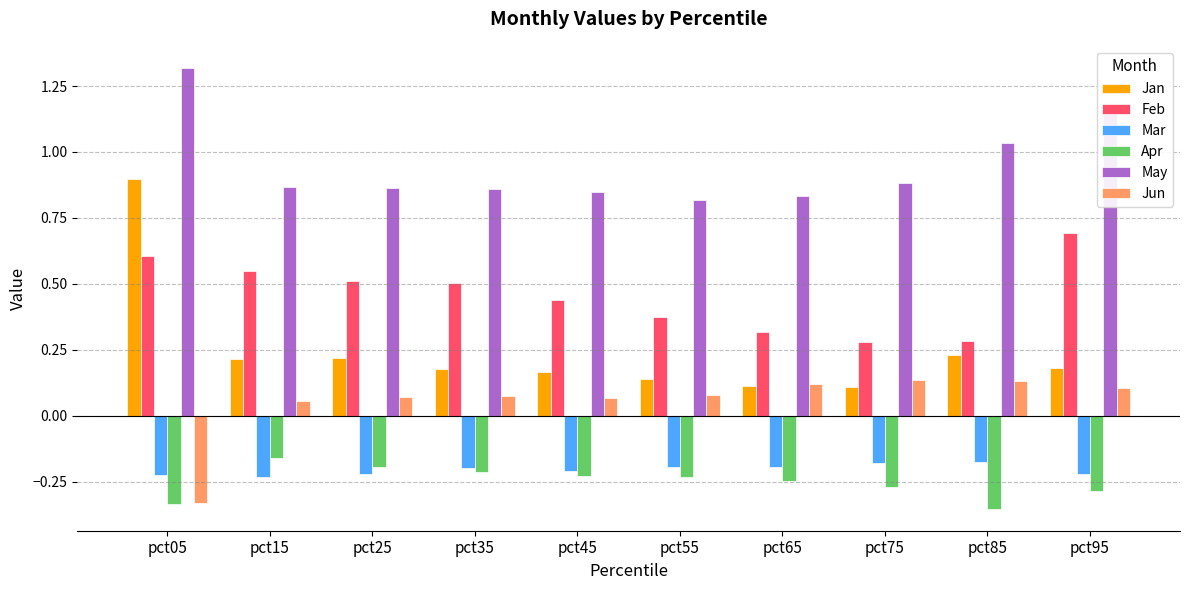

What is the difference between the highest and lowest values at pct65?

1.1